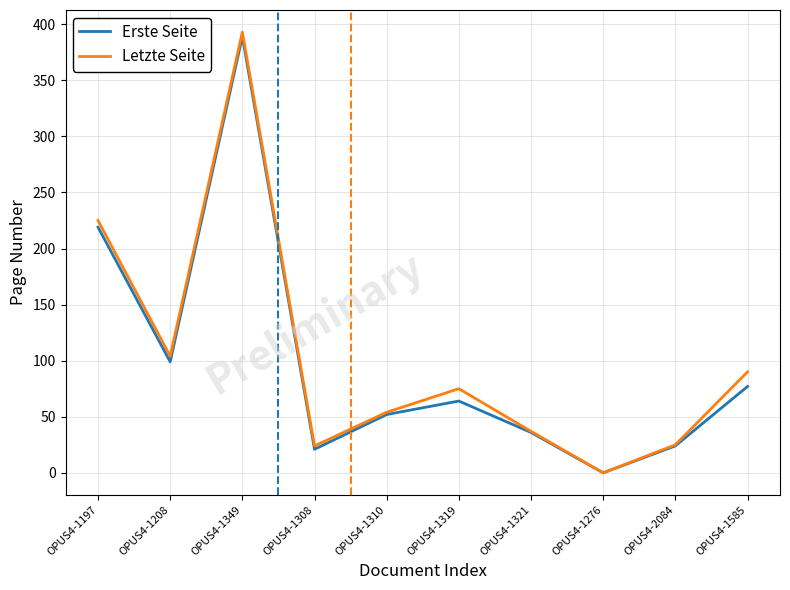

What is the difference between the second highest and minimum values in the Letzte Seite series?

225